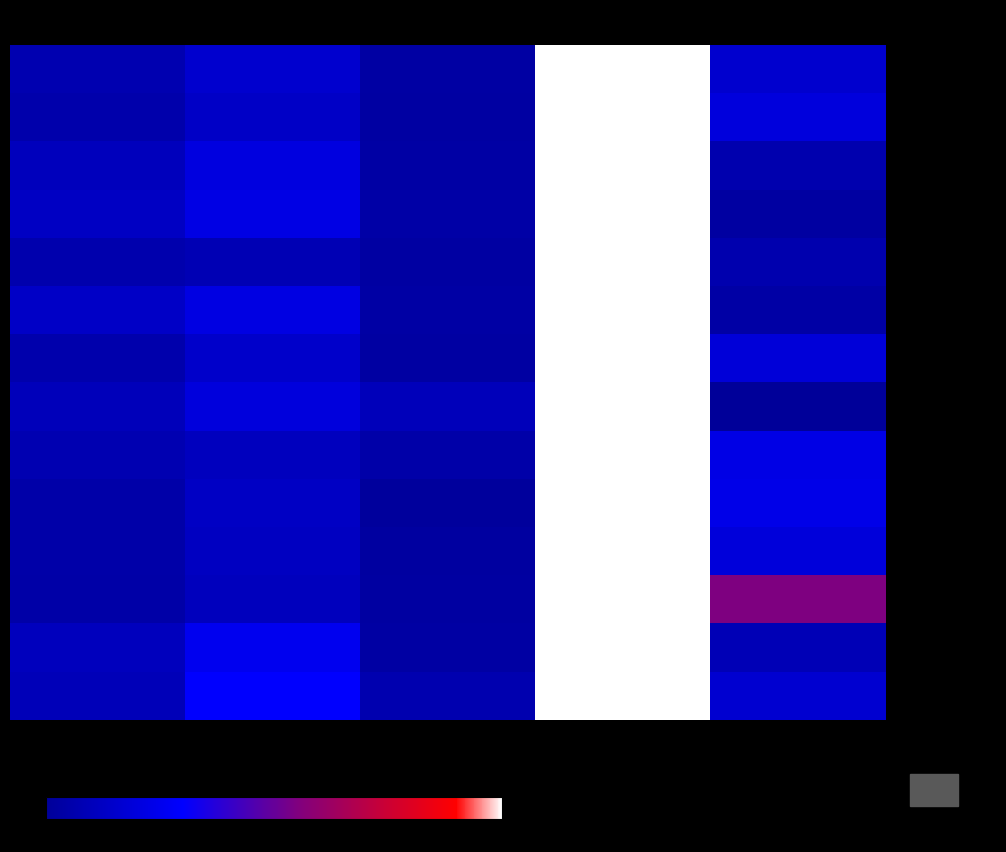

What is the difference between the highest and lowest values at 6-15 Jahre?

21.7